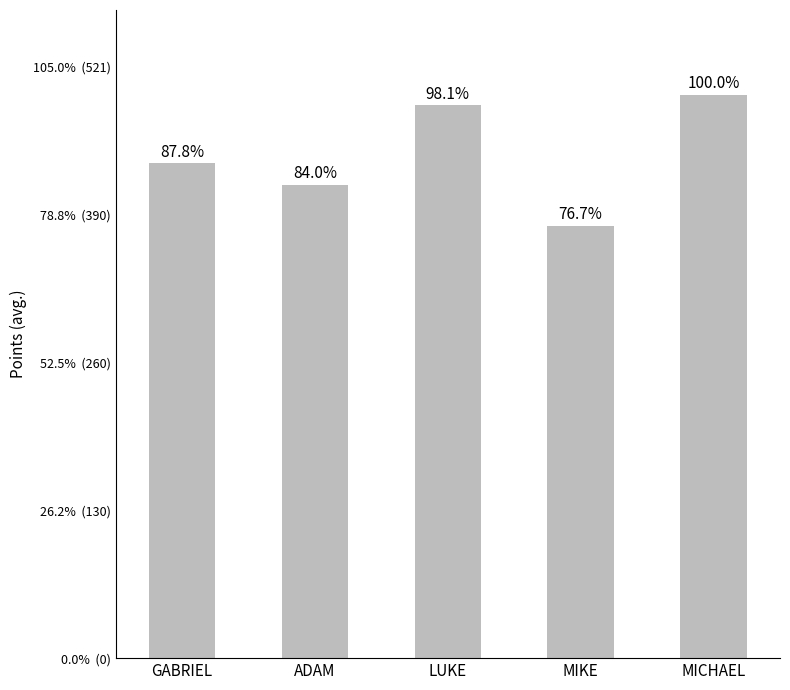

Where is the data nearest to the value 438?

GABRIEL